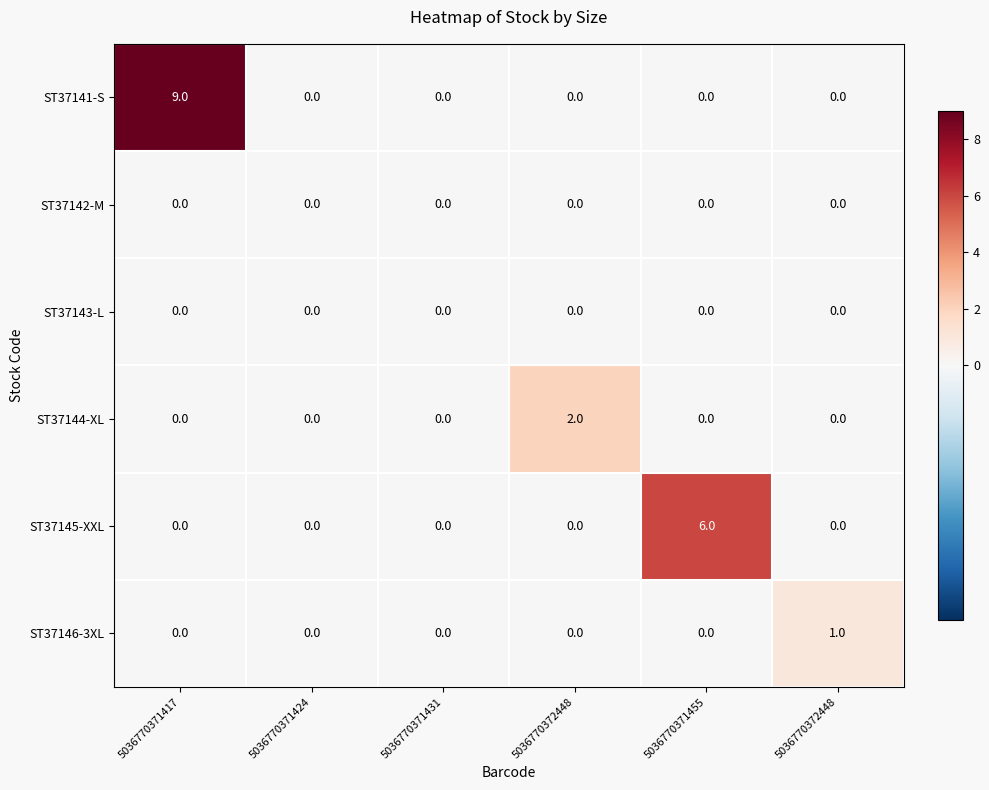

Which series has the widest spread of values?

ST37141-S